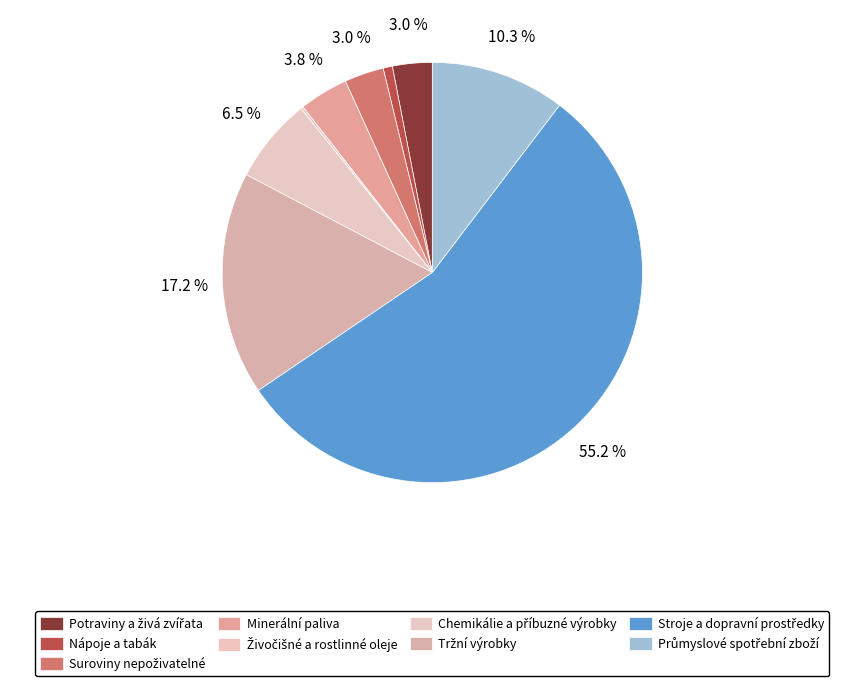

To the nearest percent, what percentage of the pie is Minerální paliva?

4%